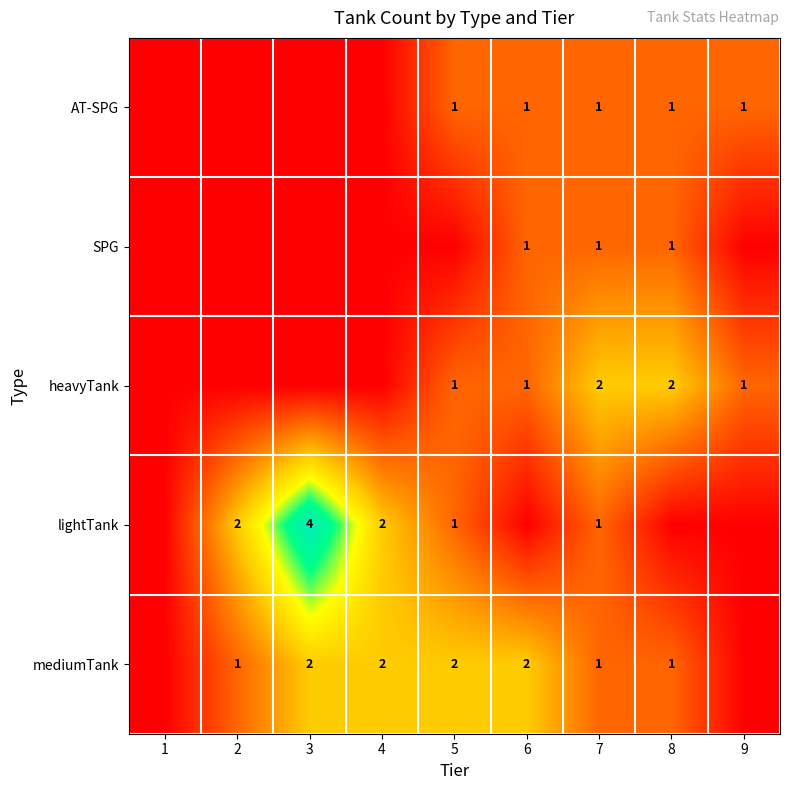

What is the sum of the lightTank values at 7 and 3?

5